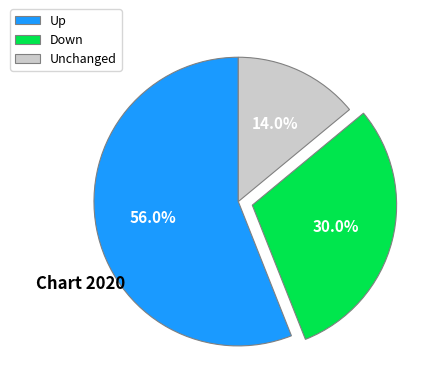

Which has a higher value, Up or Unchanged?

Up